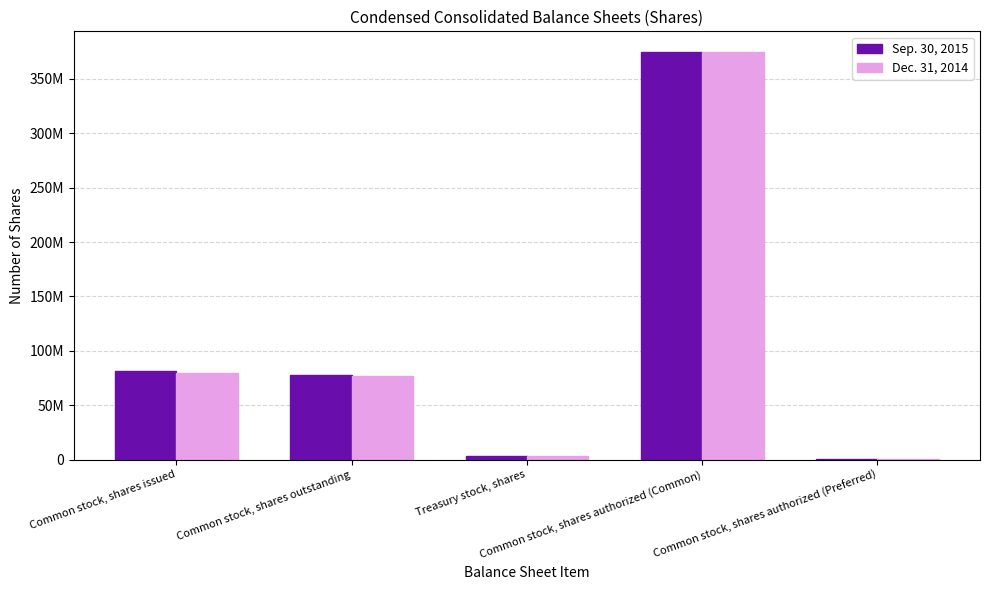

Reading left to right, what are all the values shown in this chart?

Sep. 30, 2015: 81248274	78194640	3053634	375000000	1000000
Dec. 31, 2014: 79626261	76572627	3053634	375000000	1000000